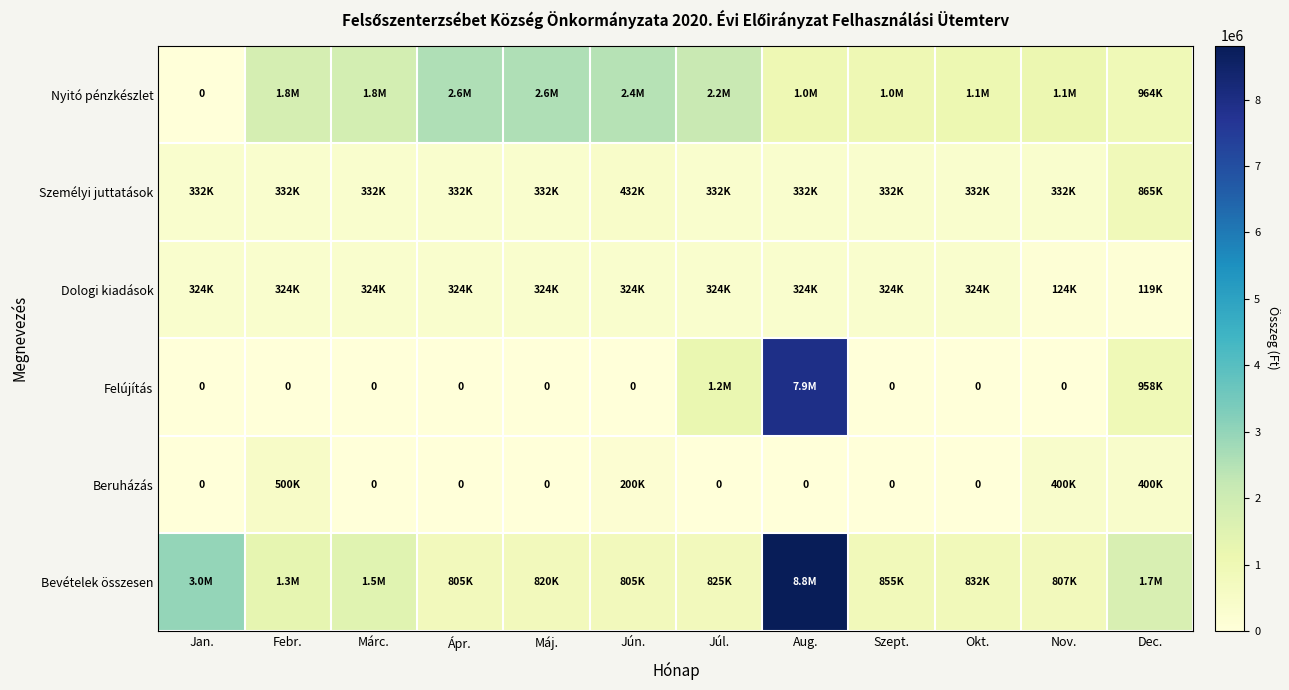

Which category has the highest value across all series?

Aug.